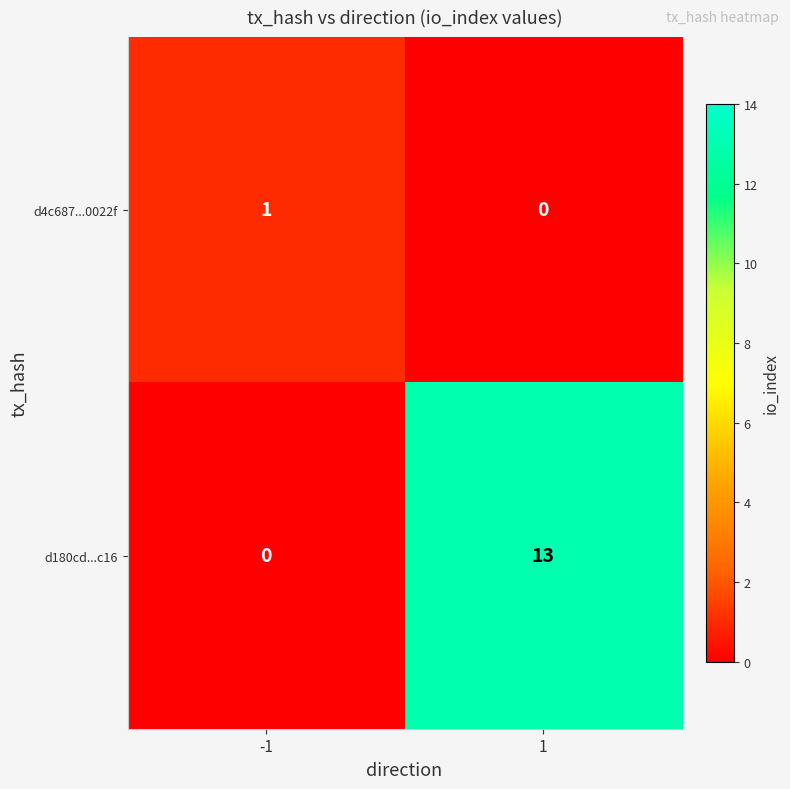

True or false: d180cd...c16 has a value of 0 at -1.

True